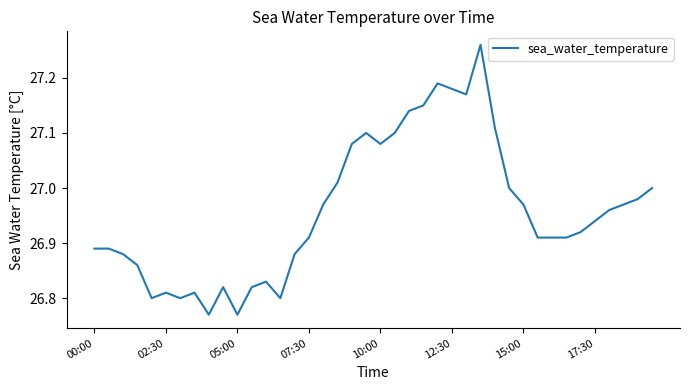

What is the difference between the maximum and minimum values?

0.5